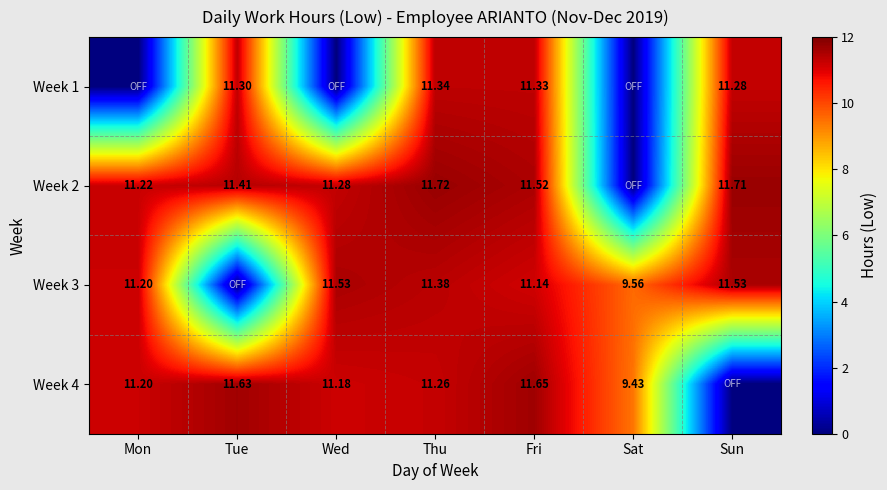

Read the Week 1 value at Thu.

11.3